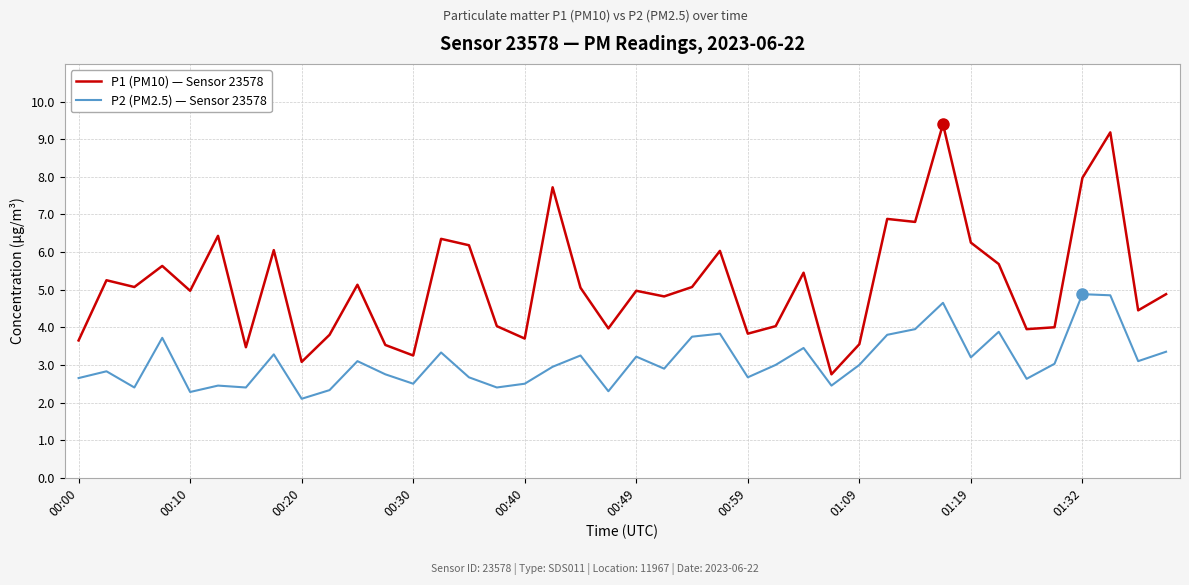

Does the chart have visible grid lines?

Yes